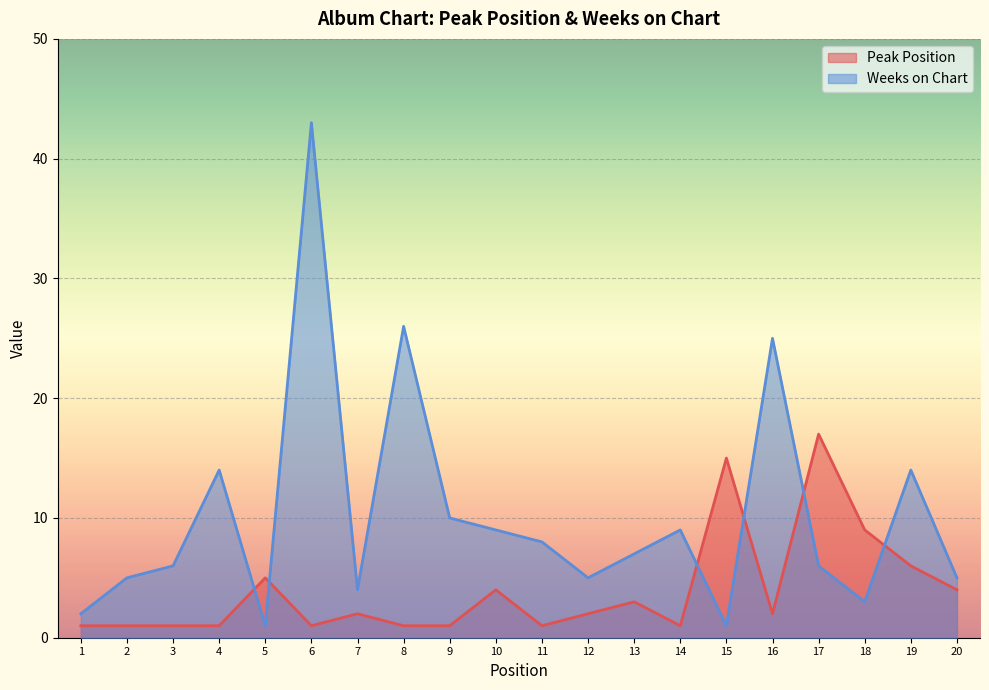

How many lines are shown in the chart?

2